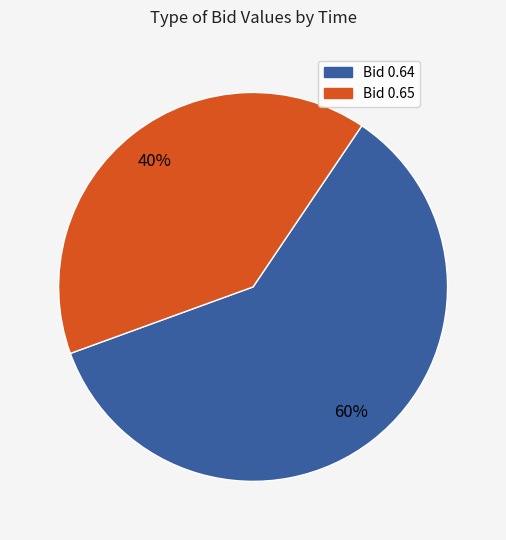

To the nearest percent, what is the average slice percentage?

50%